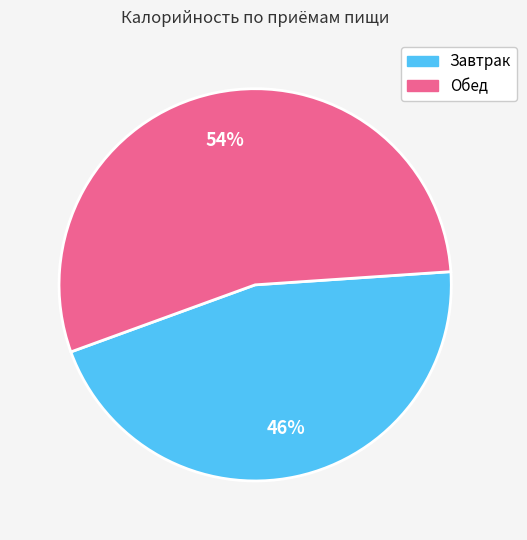

The Обед slice represents 54% of the pie. True or false?

True